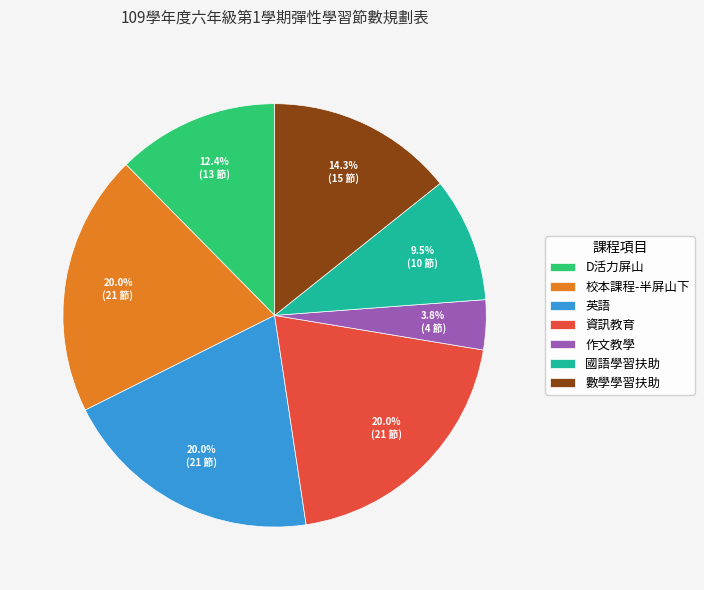

The 作文教學 slice represents 4% of the pie. True or false?

True